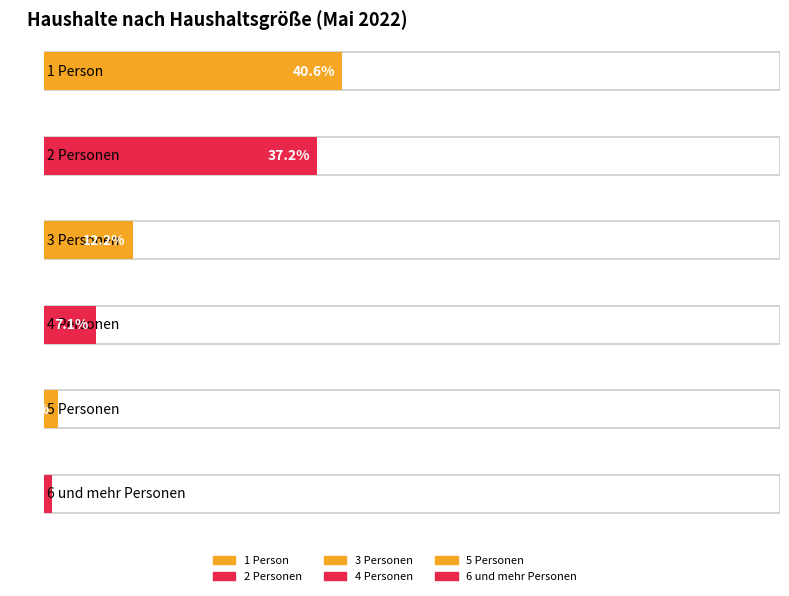

True or false: Insgesamt in % has a value of 17.3 at 3 Personen.

False